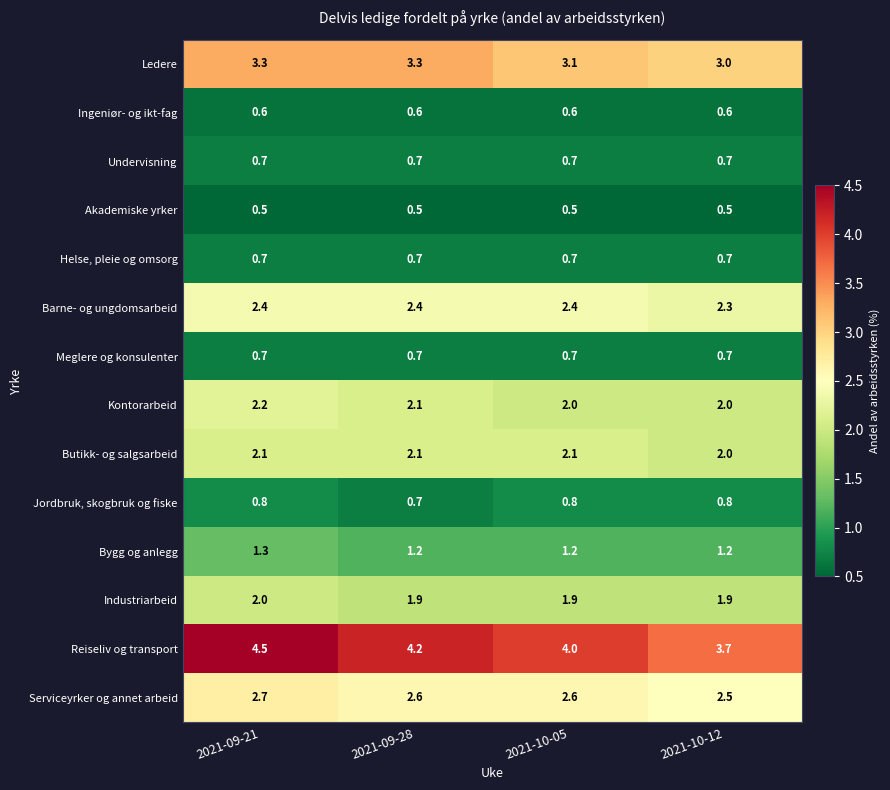

What is the spread (max minus min) of values at 2021-09-21?

4.0